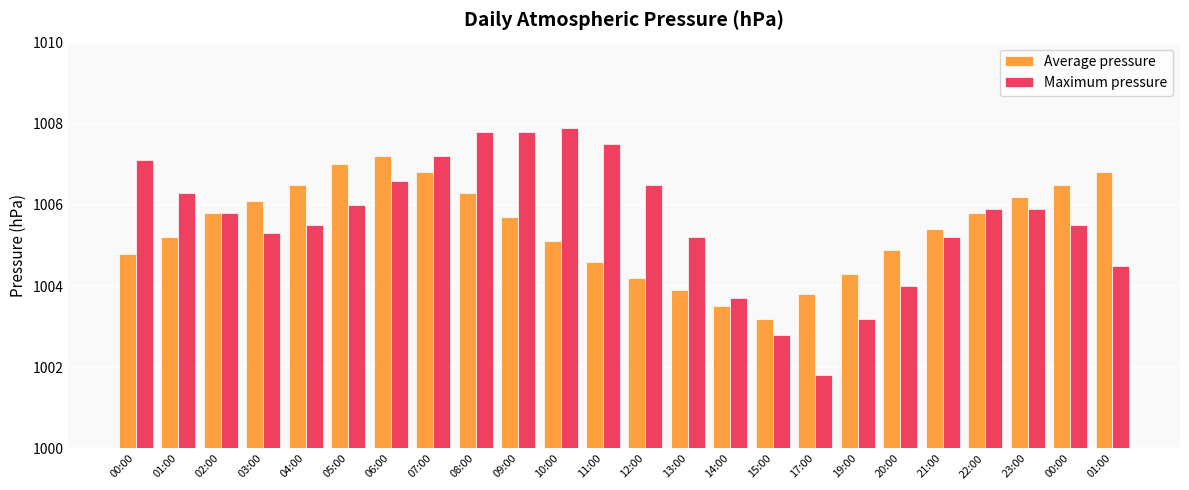

The value of Average pressure at 00:00 is 1004.8. True or false?

True